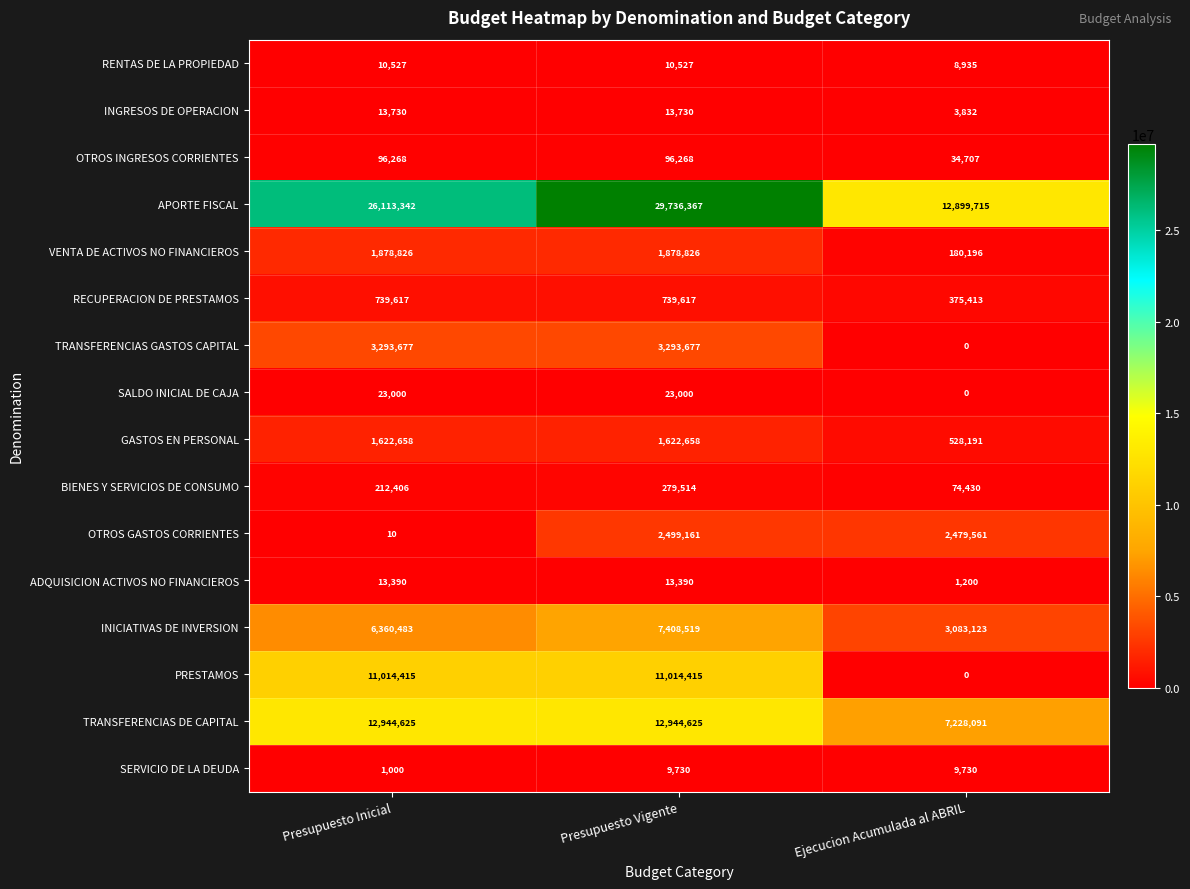

Count the INGRESOS DE OPERACION values in the range 3832 to 13730.

3